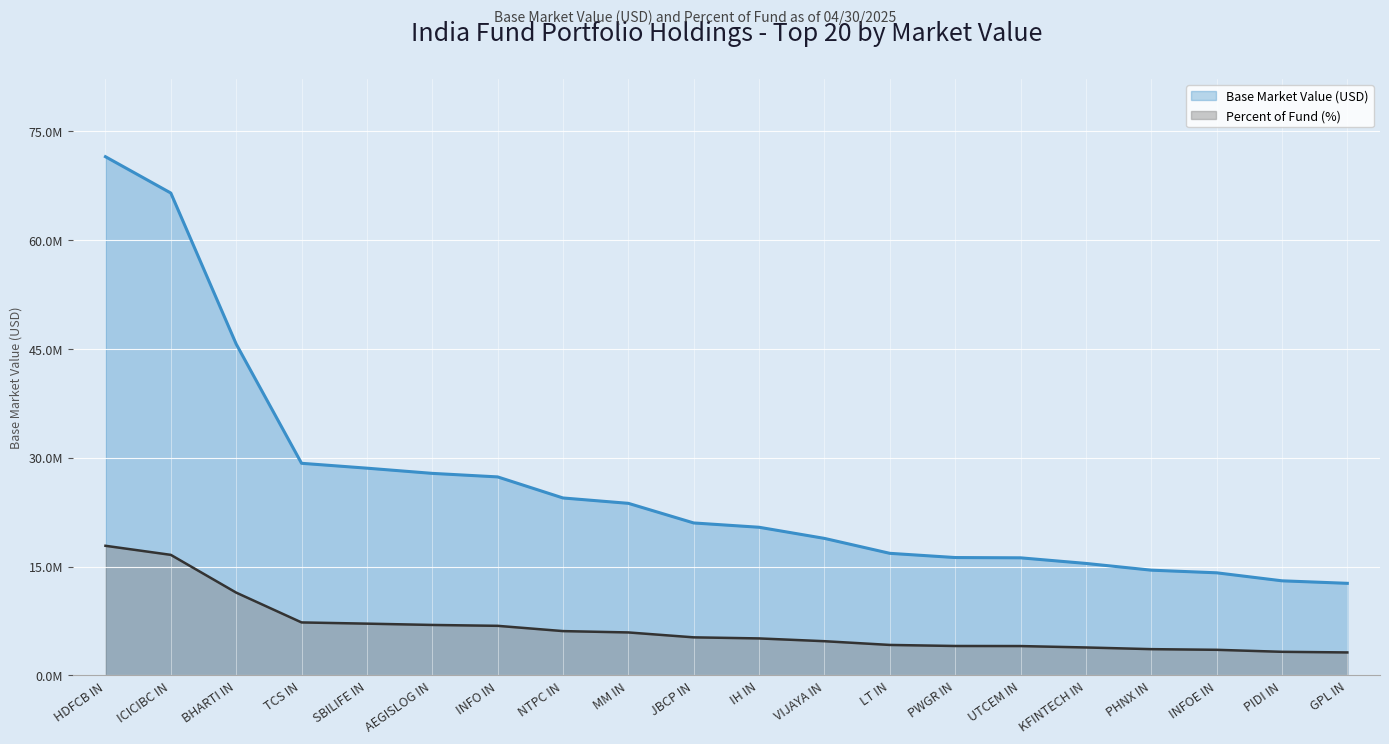

True or false: Base Market Value (USD) has more than 2 interior local peaks.

False